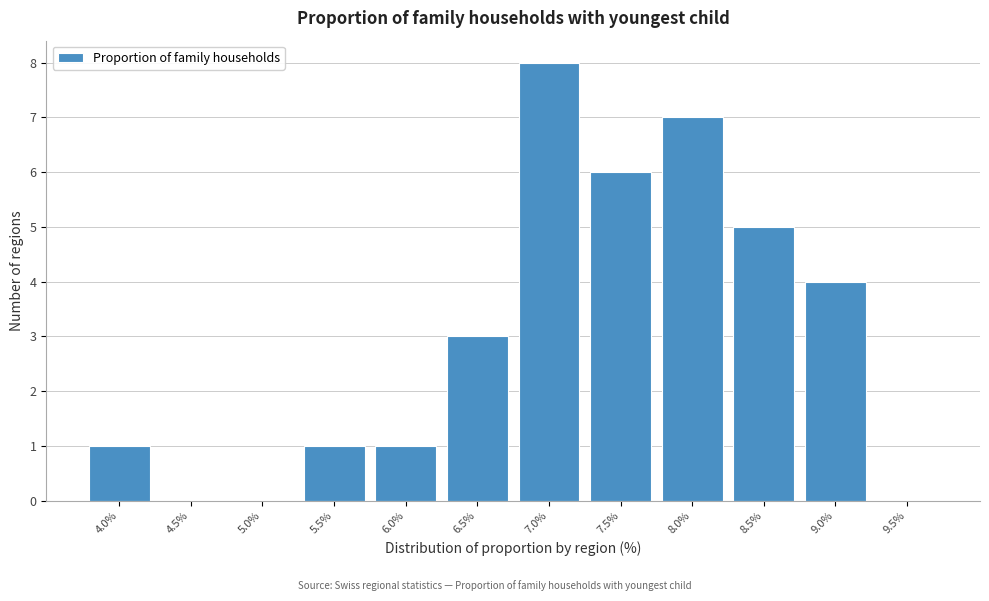

Reading left to right, what are all the values shown in this chart?

4.0%=1	4.5%=0	5.0%=0	5.5%=1	6.0%=1	6.5%=3	7.0%=8	7.5%=6	8.0%=7	8.5%=5	9.0%=4	9.5%=0